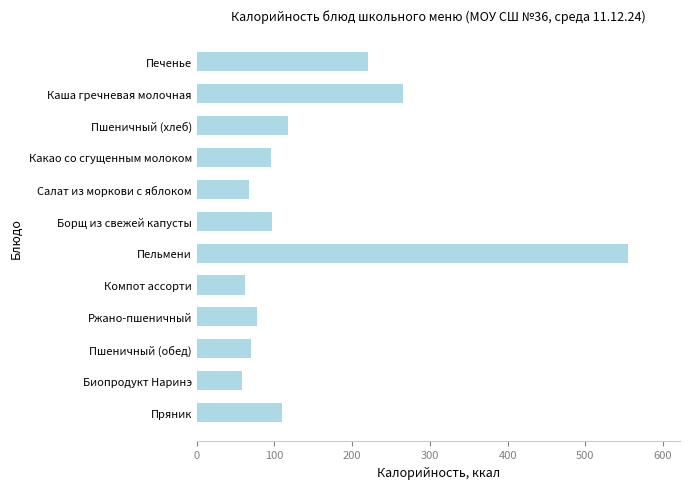

What is the label of the 10th bar from the top?

Пшеничный (обед)